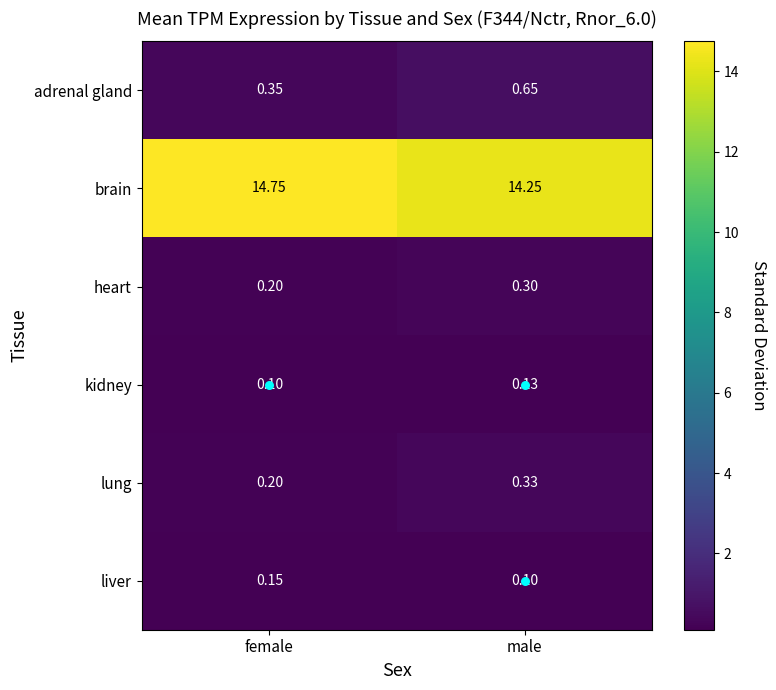

What value does the heart series have at female?

0.2